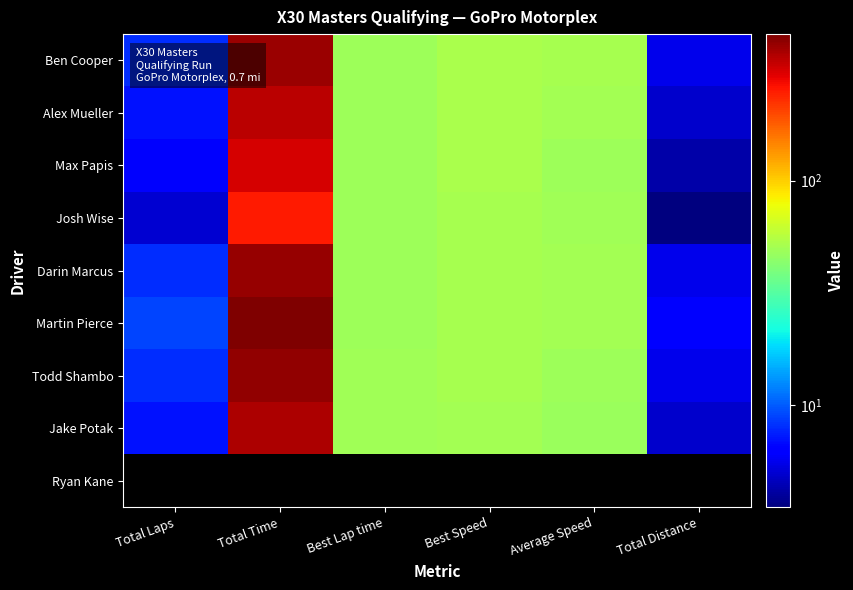

Rank the series by their maximum value, from lowest to highest.

Ryan Kane, Josh Wise, Max Papis, Alex Mueller, Jake Potak, Ben Cooper, Darin Marcus, Todd Shambo, Martin Pierce